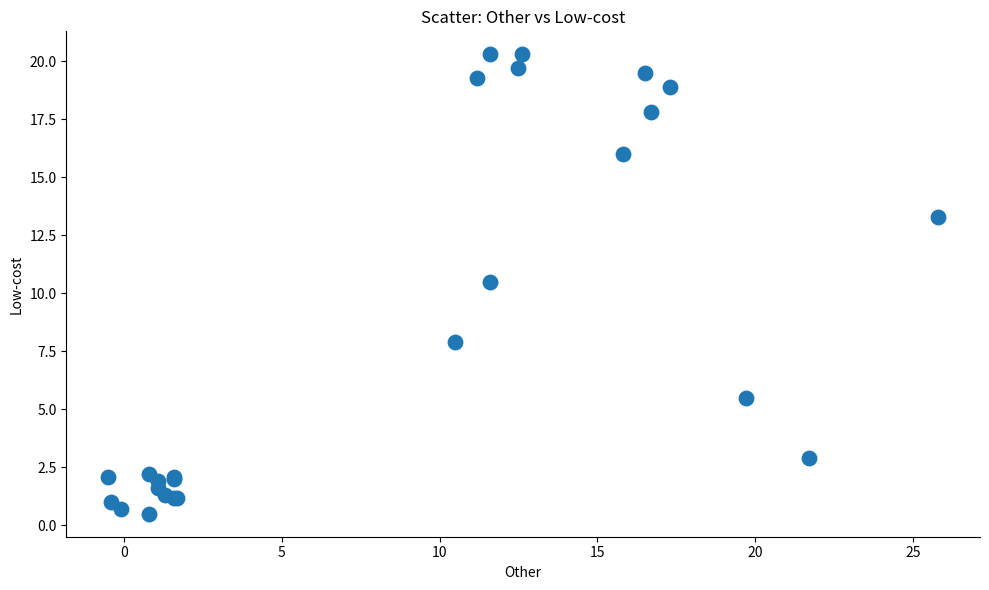

What Y value in the scatter plot is closest to 10?

10.5